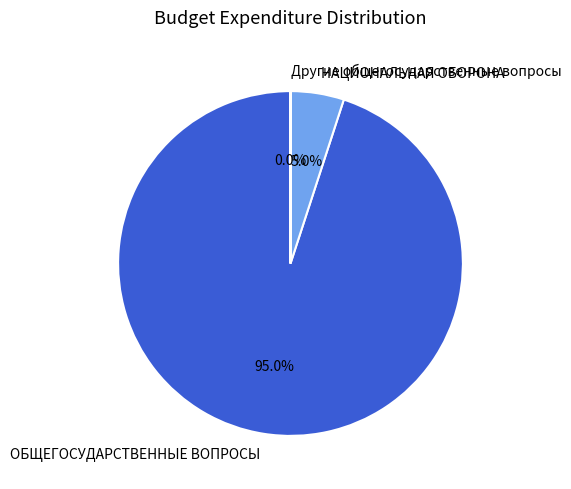

To the nearest percent, what is the difference between the ОБЩЕГОСУДАРСТВЕННЫЕ ВОПРОСЫ and НАЦИОНАЛЬНАЯ ОБОРОНА slice percentages?

90%